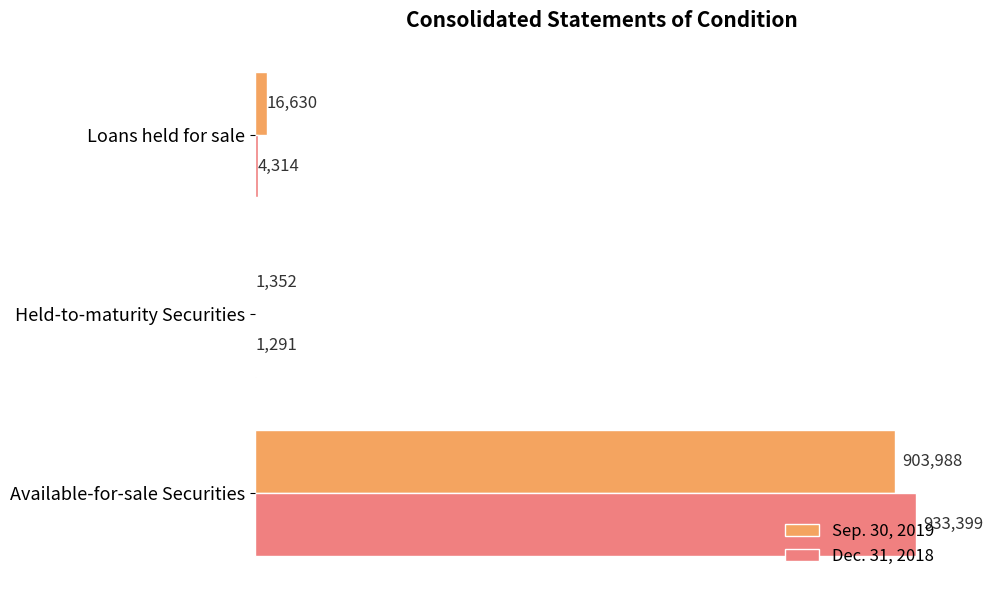

Between Available-for-sale Securities and Held-to-maturity Securities, which series saw the biggest shift?

Dec. 31, 2018